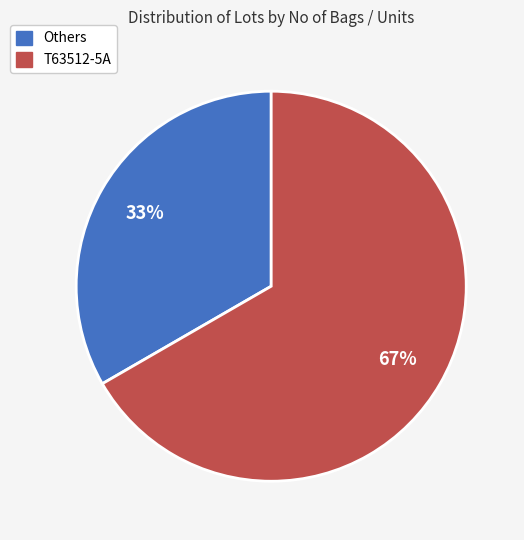

Is there any slice that represents more than half of the pie?

Yes